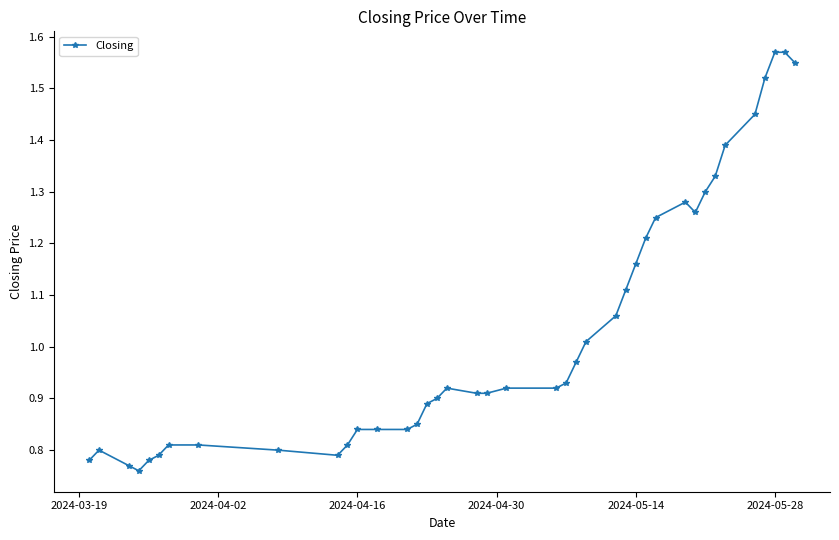

What is the sum of all values?

41.4